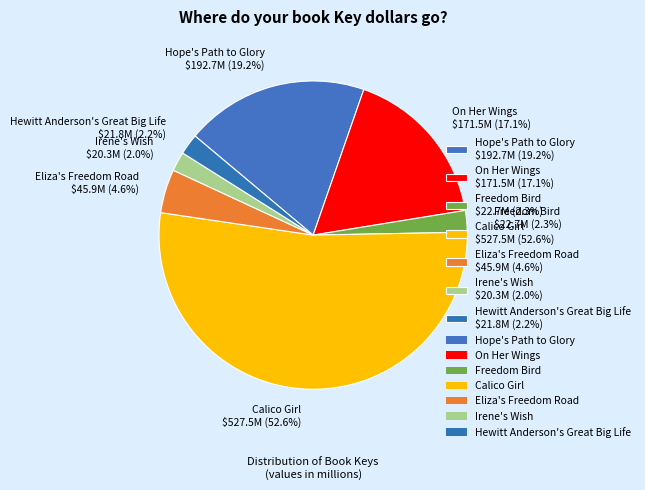

Is it true that Calico Girl is 66% of the pie?

False